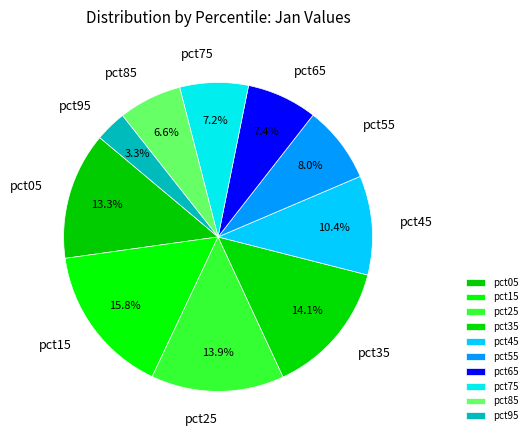

What percentage is the pct35 slice, to the nearest percent?

14%